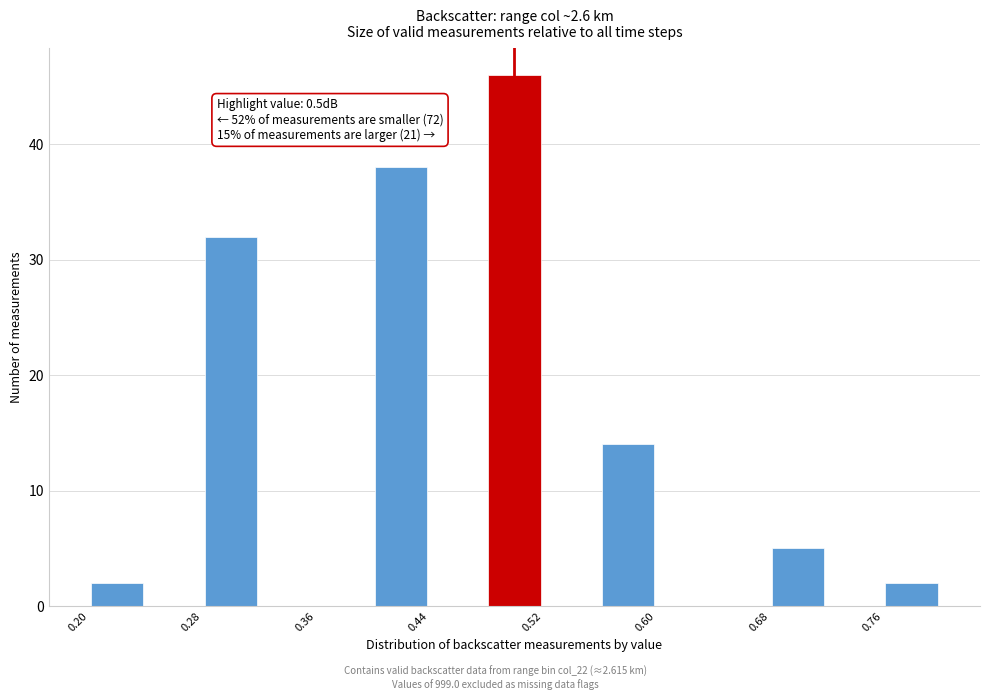

Which range on the x-axis has the tallest bar?

0.48 to 0.52